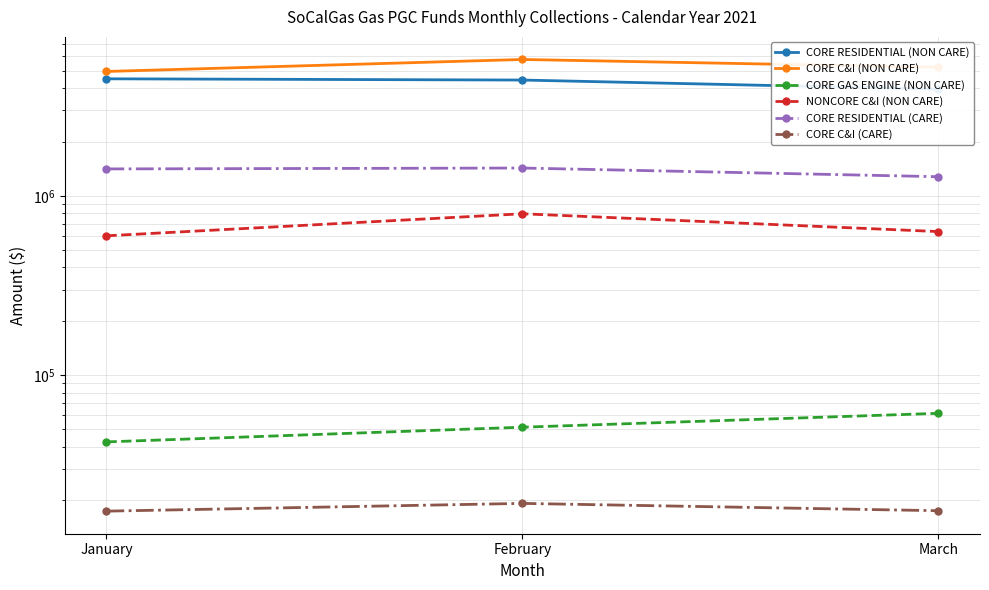

Rank the series at March from highest to lowest value.

CORE C&I (NON CARE), CORE RESIDENTIAL (NON CARE), CORE RESIDENTIAL (CARE), NONCORE C&I (NON CARE), CORE GAS ENGINE (NON CARE), CORE C&I (CARE)